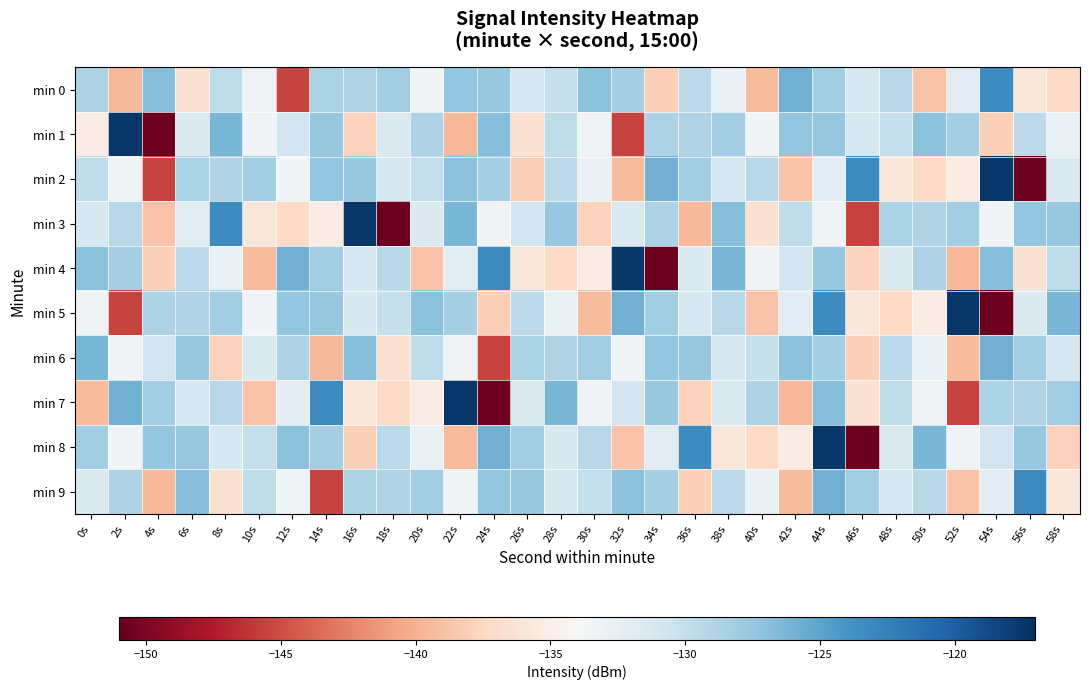

At which category does the chart reach its peak across all series?

2s